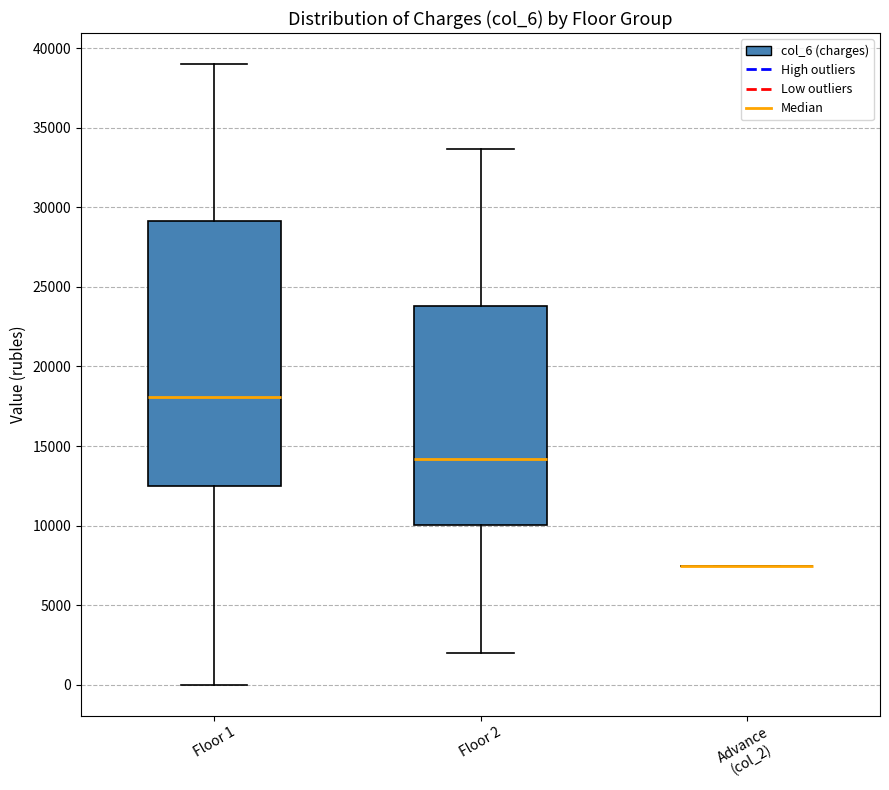

Comparing the boxes themselves (not the whiskers), which one is the tallest?

Floor 1